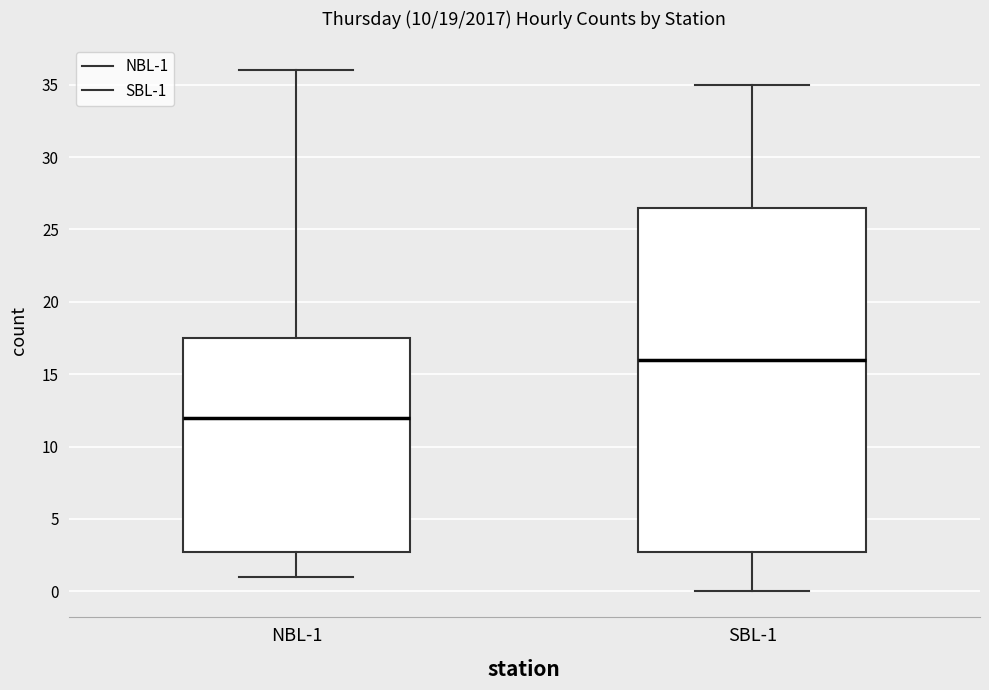

Which box's median line is the highest?

SBL-1